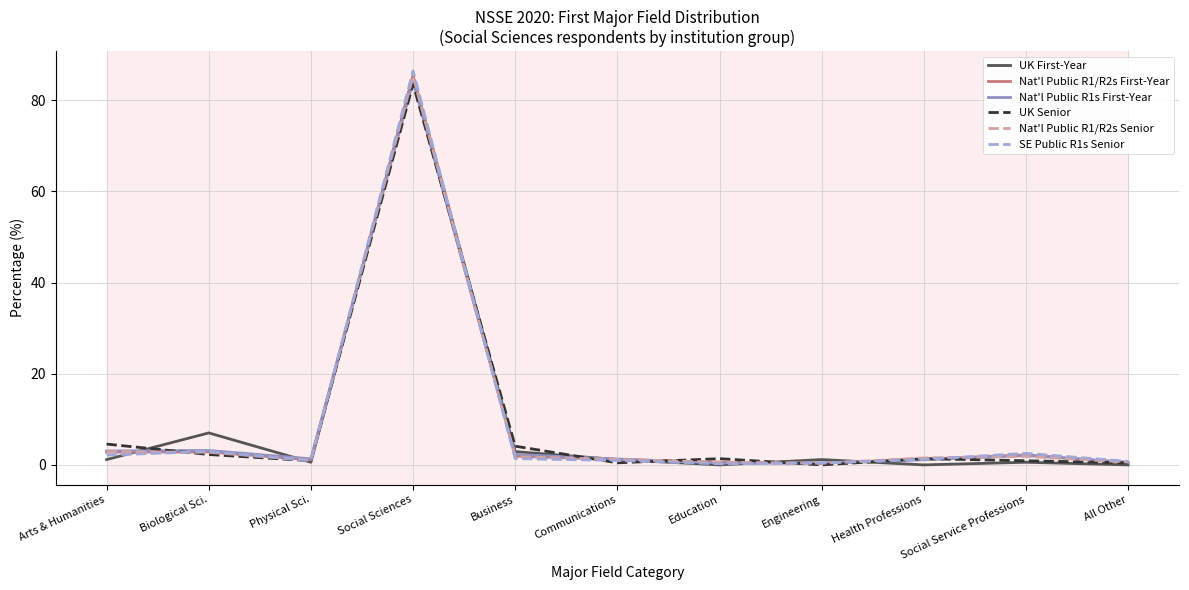

What is the difference between the highest and lowest values at Social Sciences?

2.9